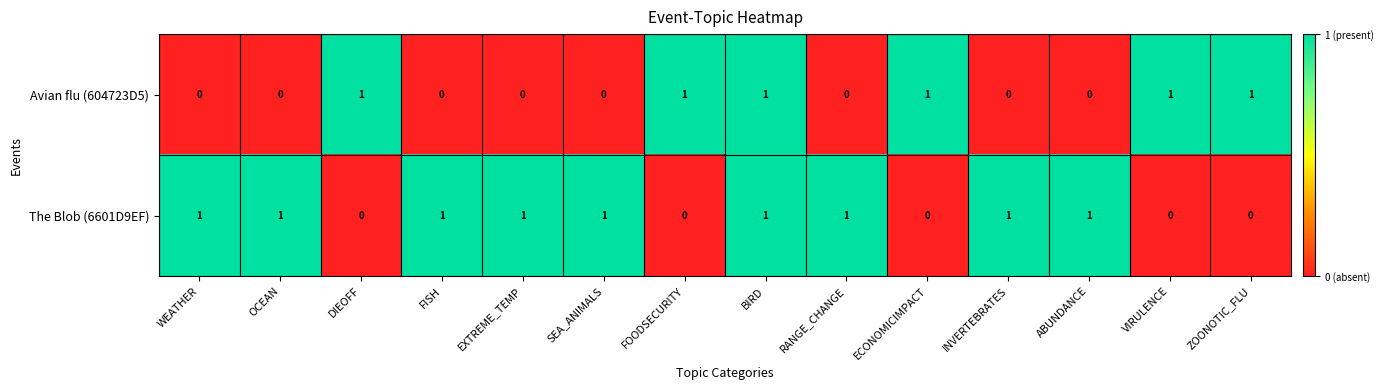

Rank the series at EXTREME_TEMP from highest to lowest value.

The Blob (6601D9EF), Avian flu (604723D5)